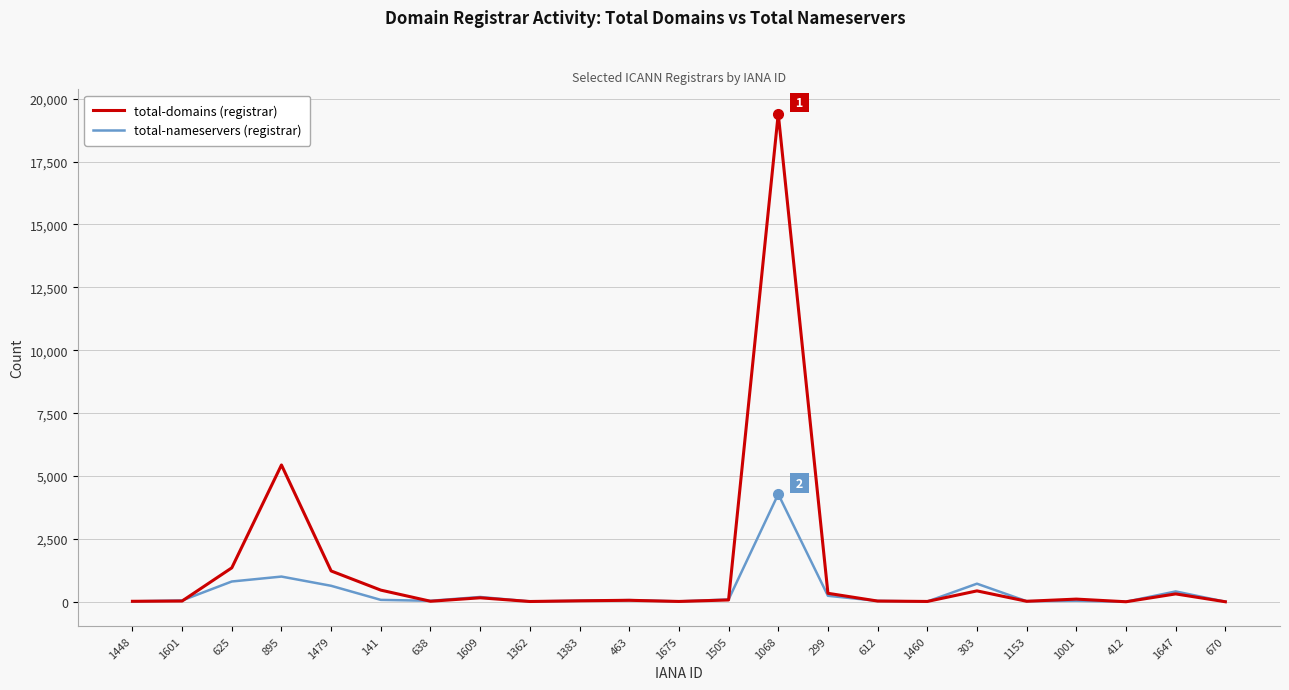

What is the greatest value displayed?

19403